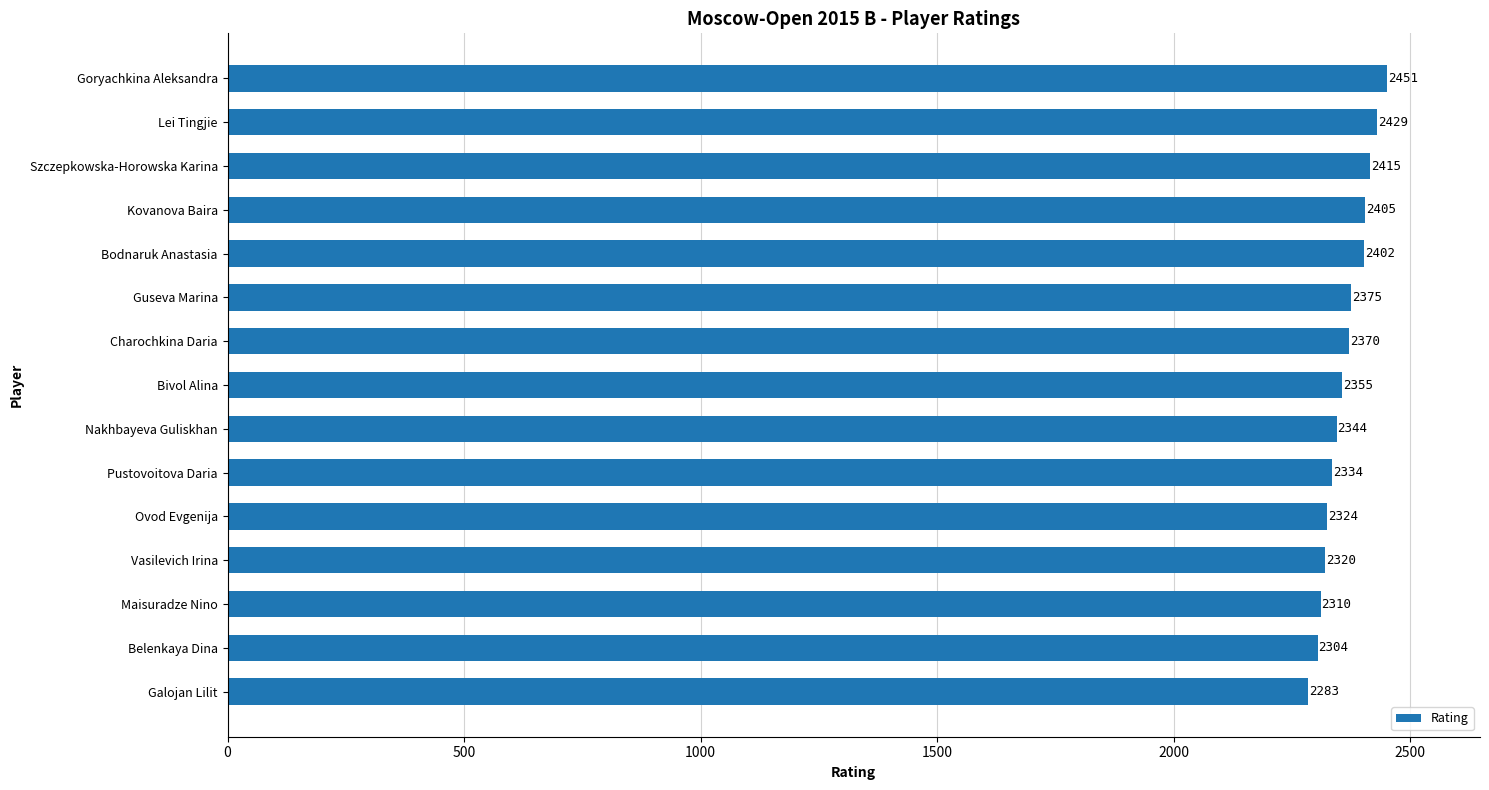

How many bars are there in total?

15